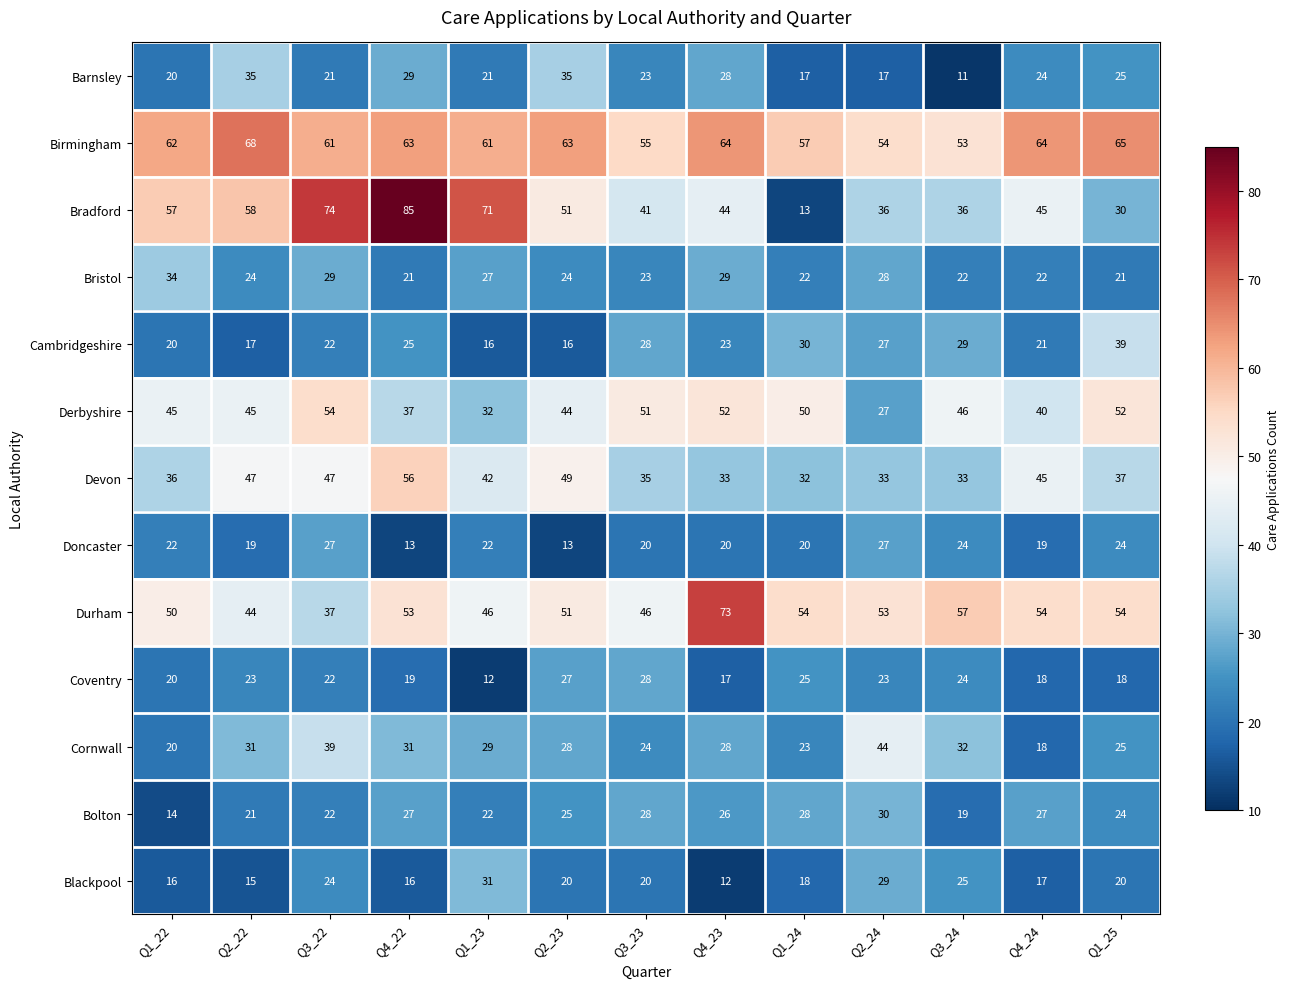

At which category is the sum across all series the highest?

Q3_22